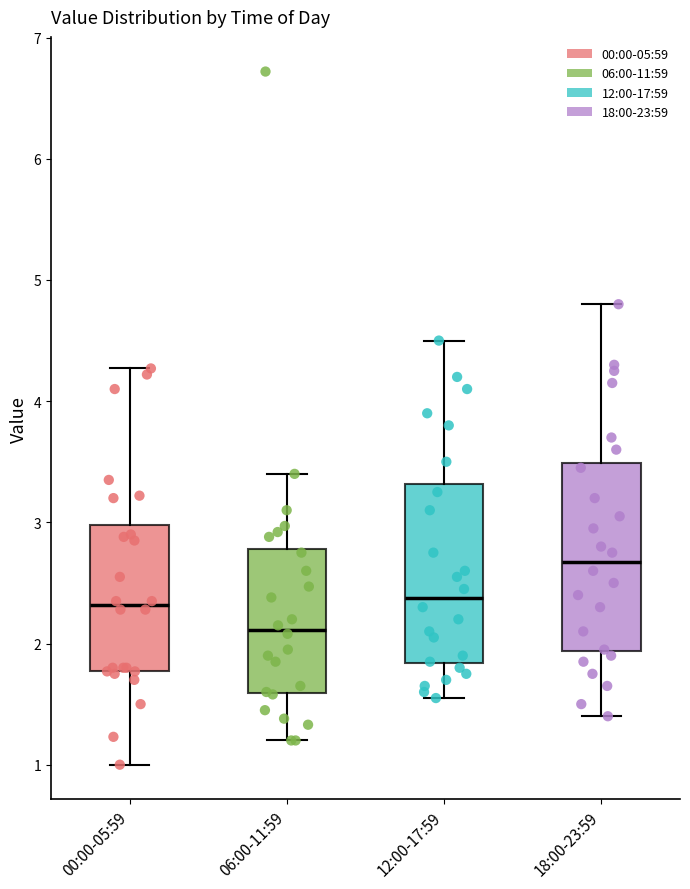

Where does the lower whisker of the box for 06:00-11:59 end on the y-axis? The values are not printed on the chart, so give them approximately, as read against the axis.

1.2